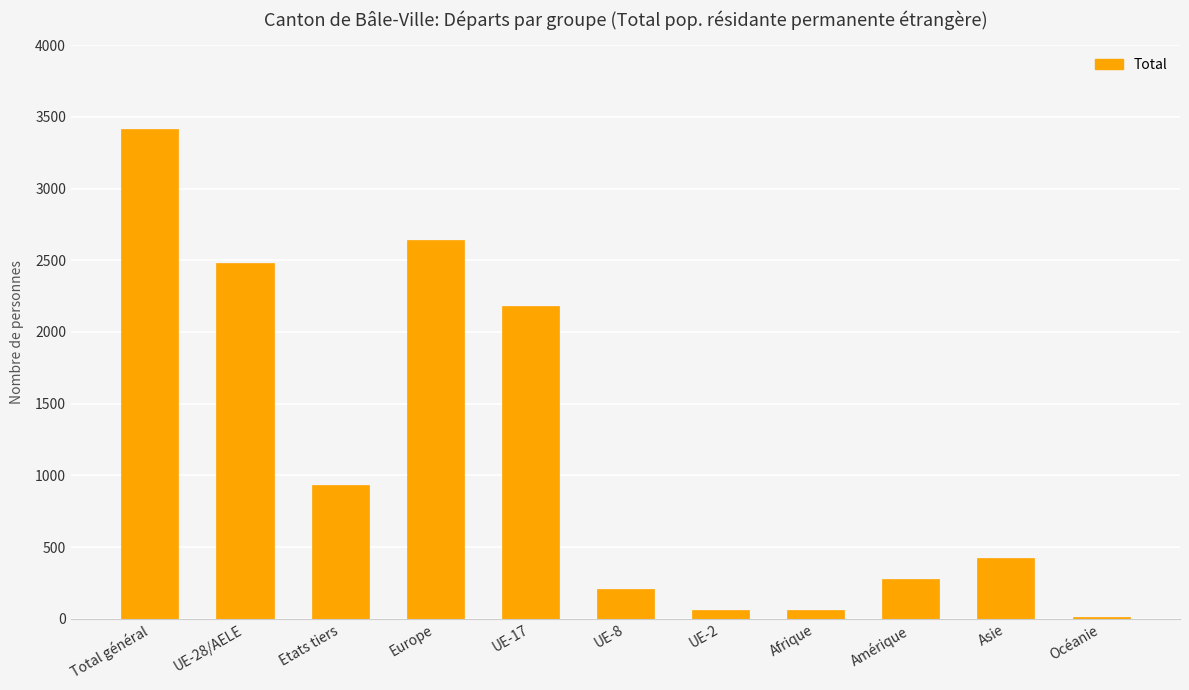

Are the bars horizontal?

No